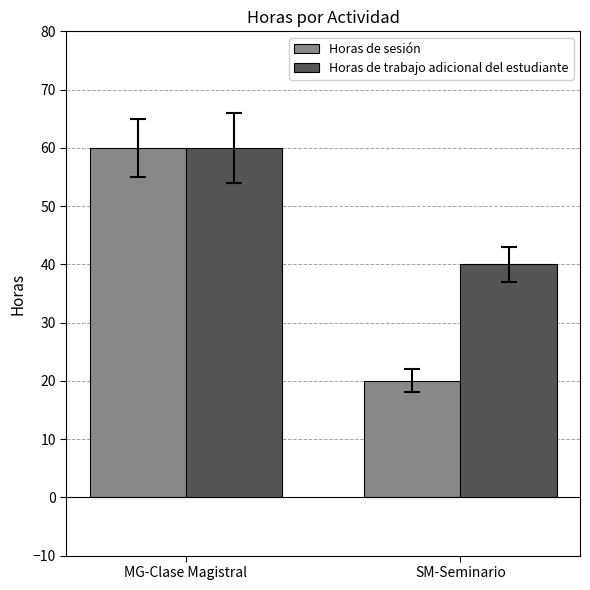

What is the lowest value of the Horas de sesión series?

20